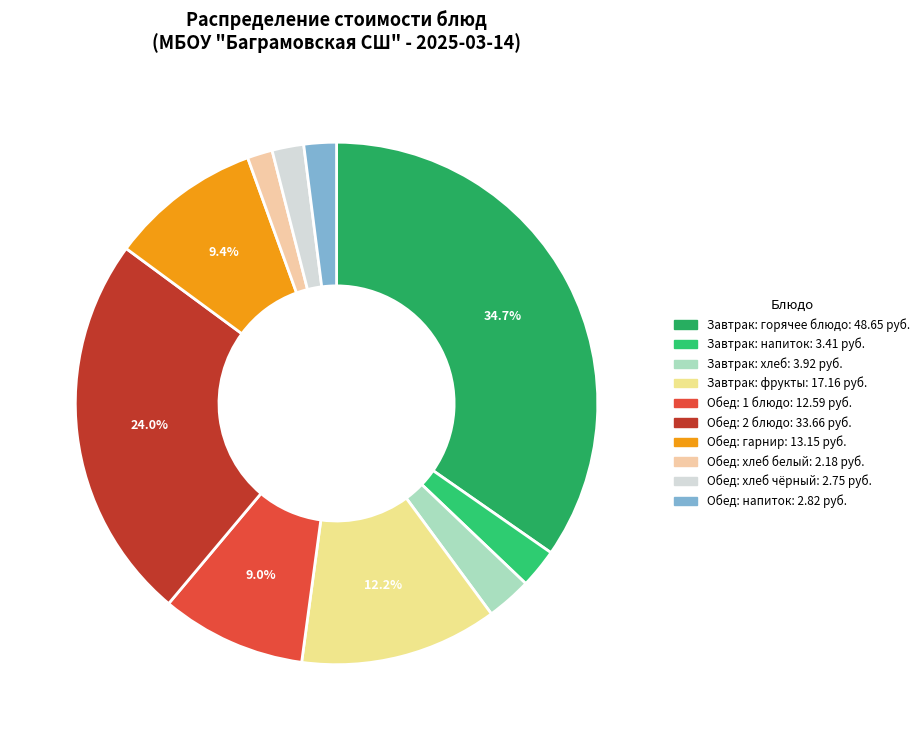

Does any single category account for the majority?

No